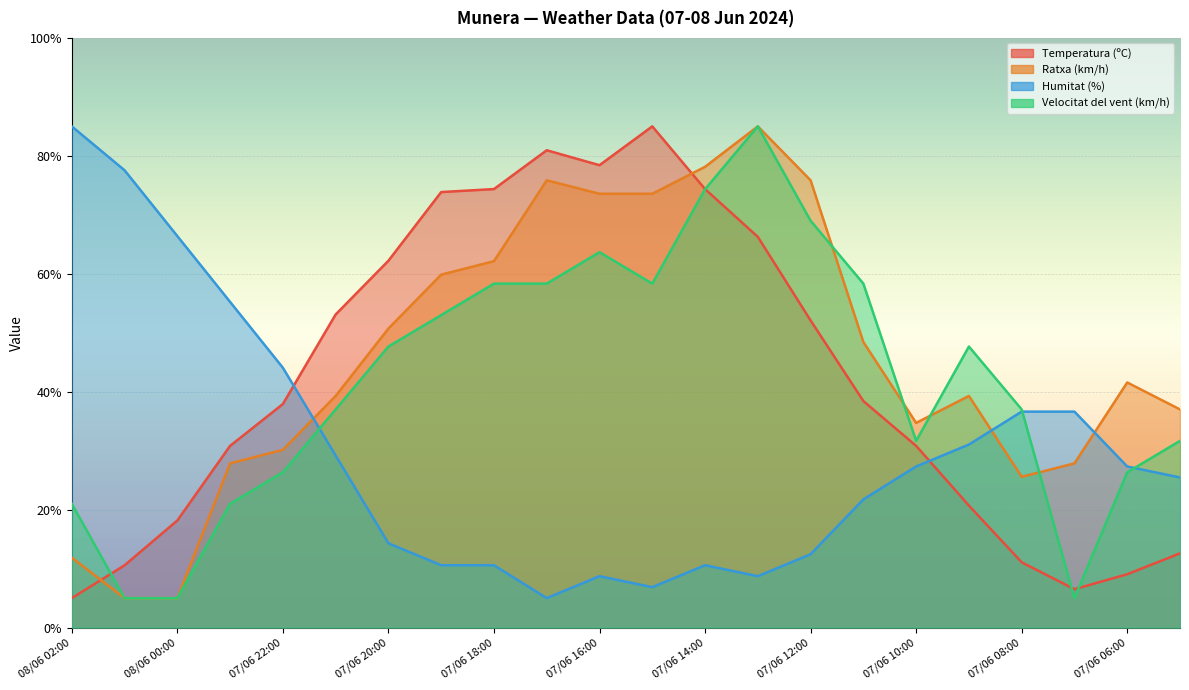

Between 07/06 18:00 and 07/06 20:00, which is larger?

07/06 18:00